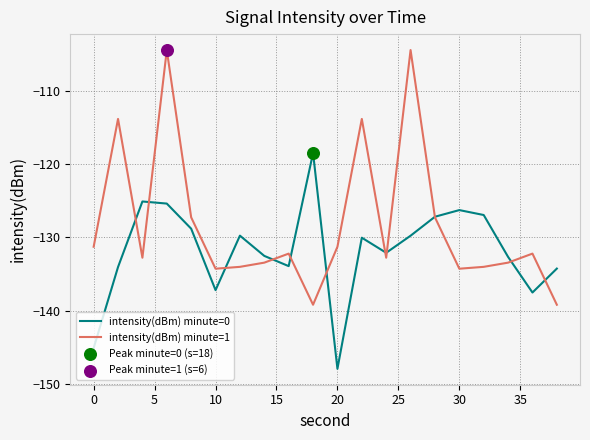

Which series has the largest range (max minus min)?

intensity(dBm) minute=1